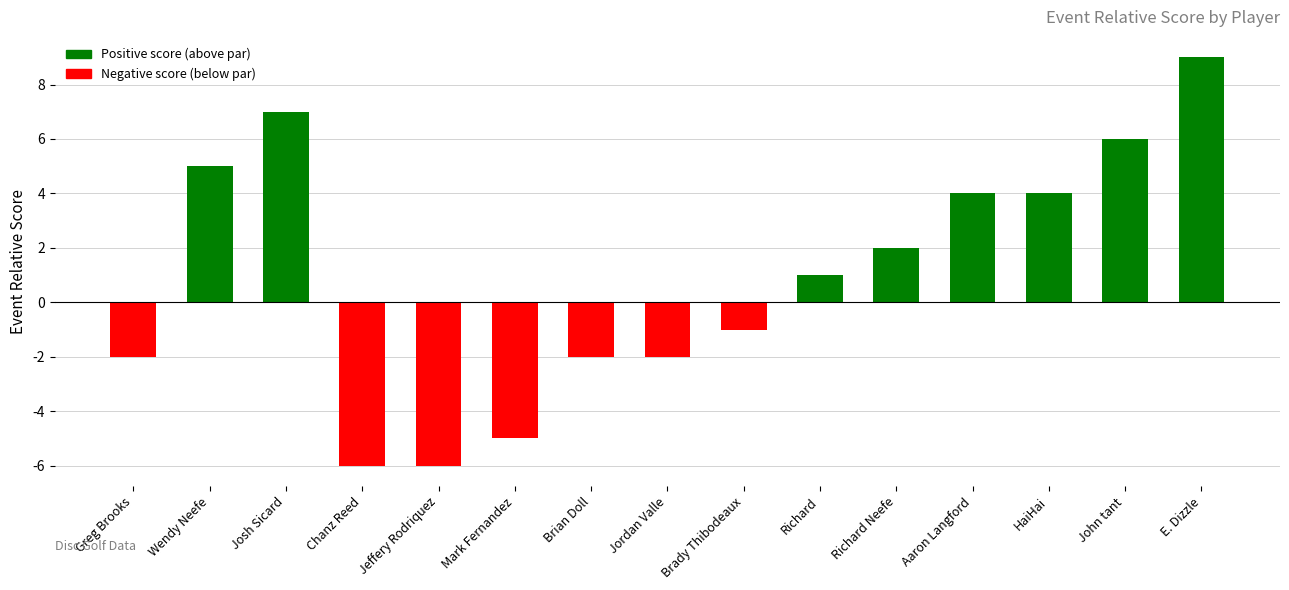

What position from the left is Mark Fernandez?

6